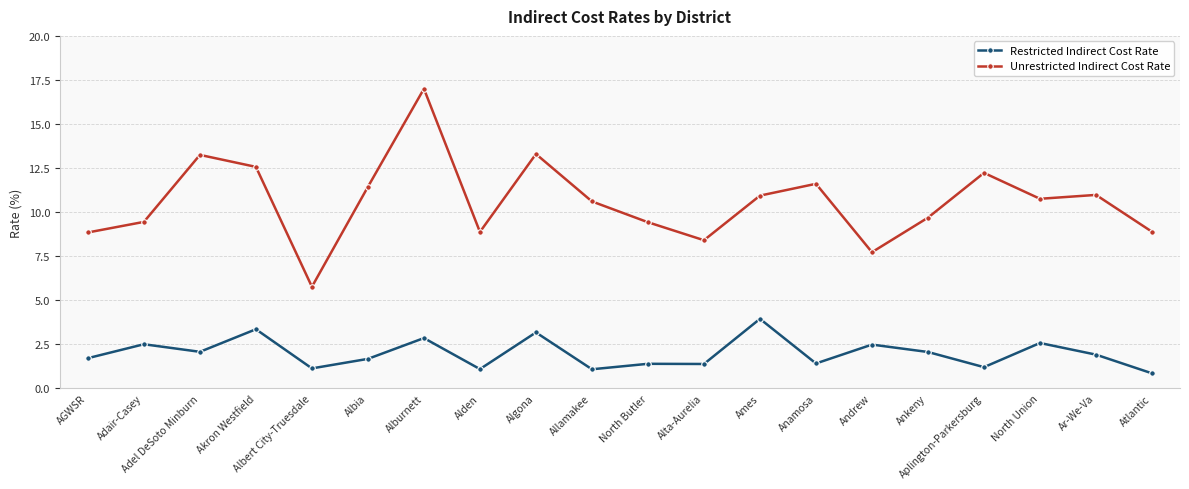

What is the value of the Unrestricted Indirect Cost Rate point at the 12th from the left?

8.4